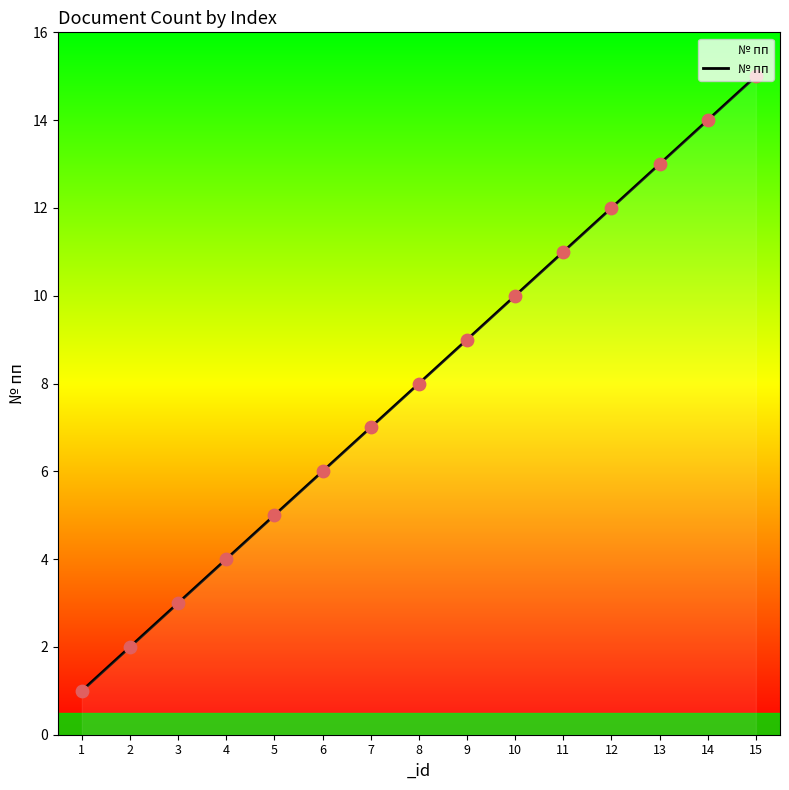

What is the ratio of the value at 15 to the value at 3?

5.0